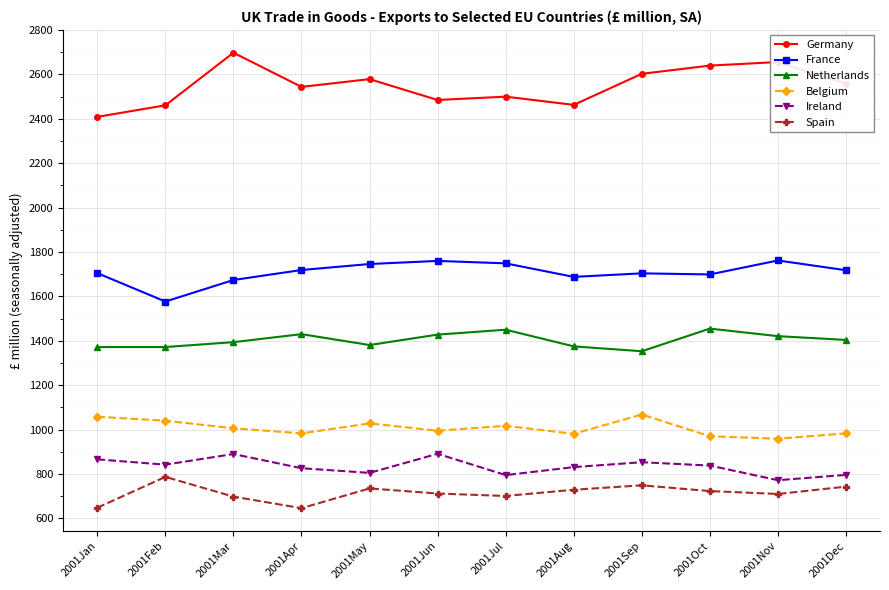

Rank the series by their maximum value, from highest to lowest.

Germany, France, Netherlands, Belgium, Ireland, Spain